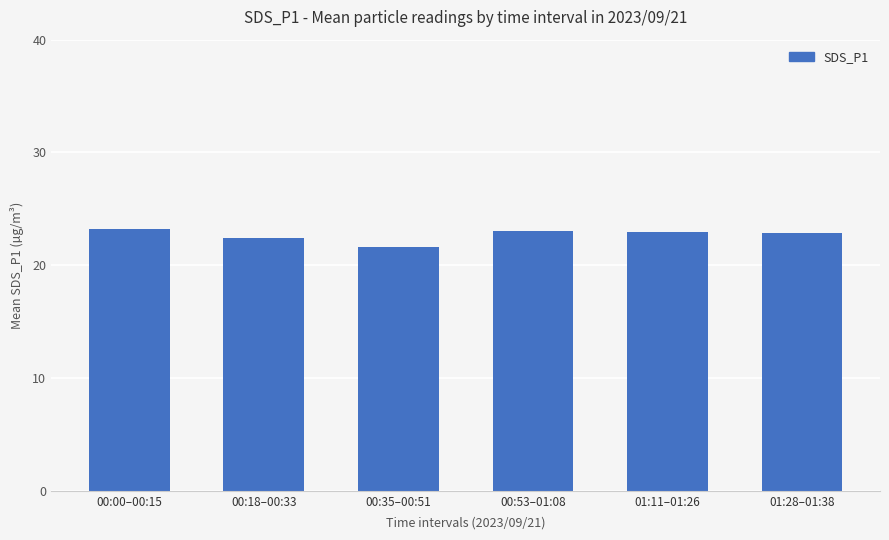

What is the label of the 1st bar from the right?

01:28–01:38